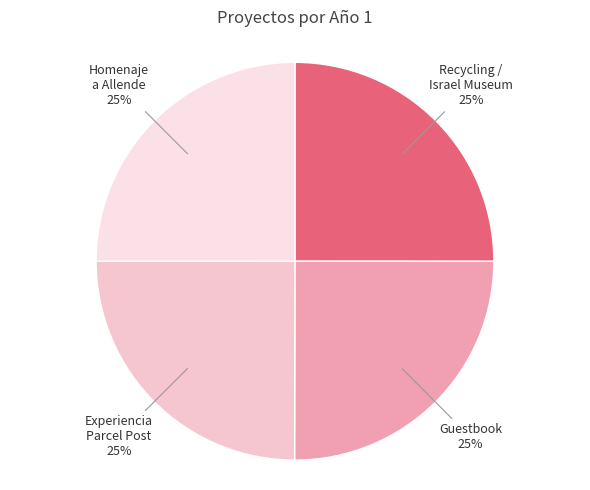

Count the number of slices in the pie.

4